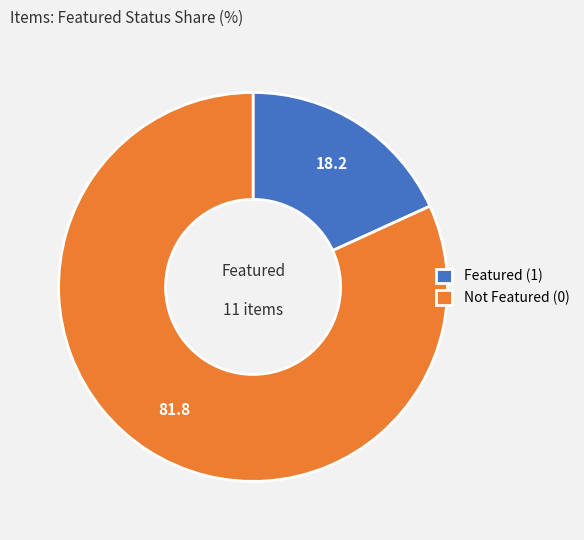

What is the majority slice?

Not Featured (0)